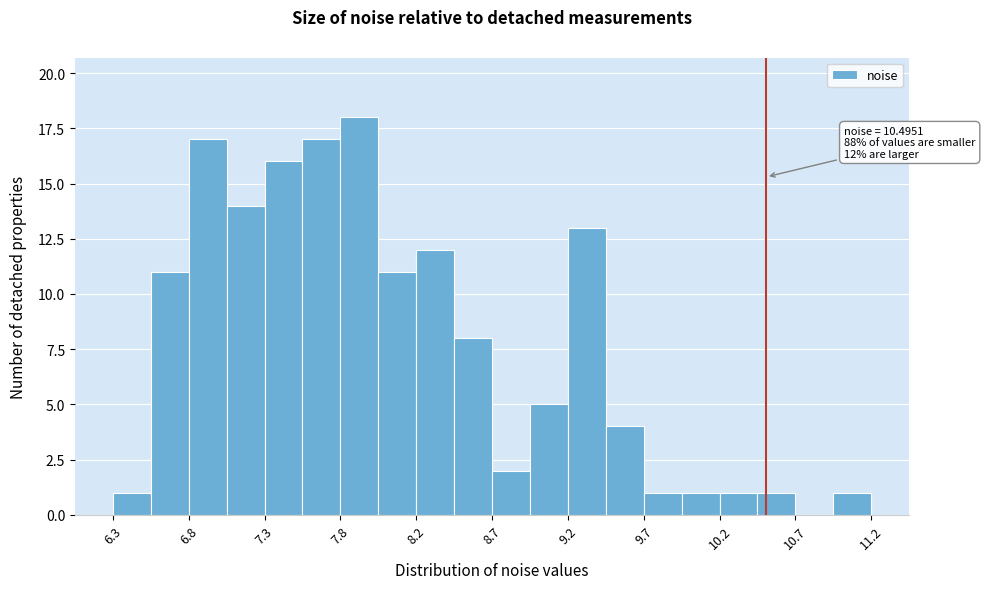

Over which range of the x-axis is the bar tallest?

7.75 to 8.00